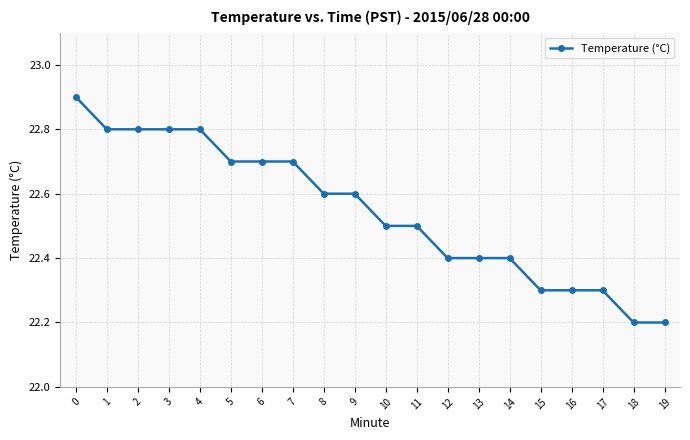

What is the value of the 8th point from the left?

22.7